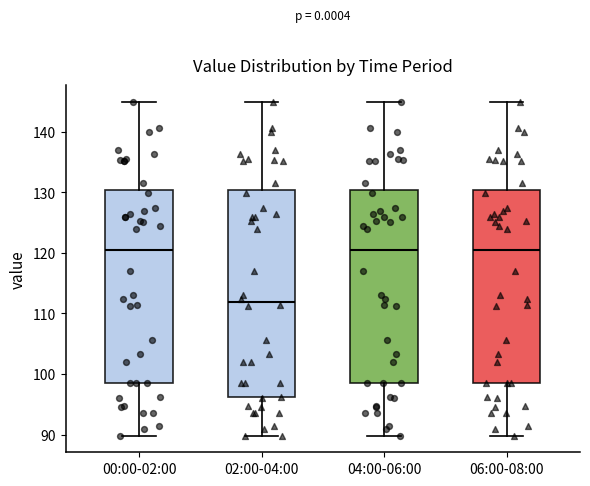

Which box has the lowest median line?

02:00-04:00